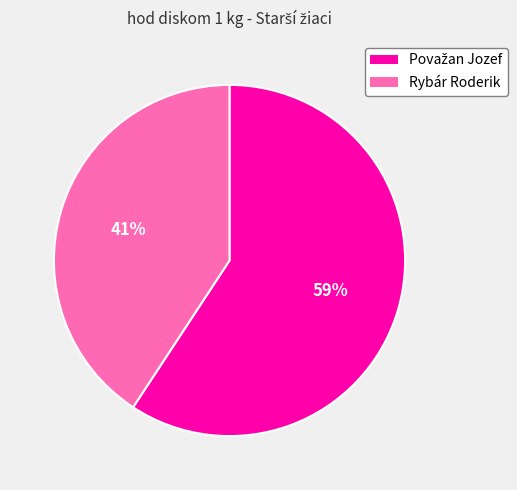

To the nearest percent, what is the difference between the largest and smallest slice percentages?

18%